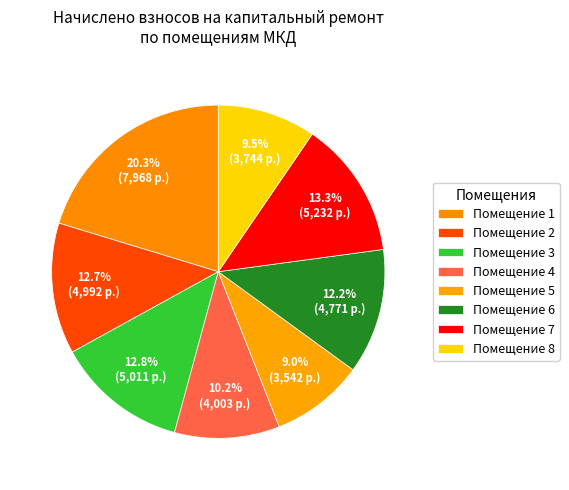

Which slice is the smallest?

5